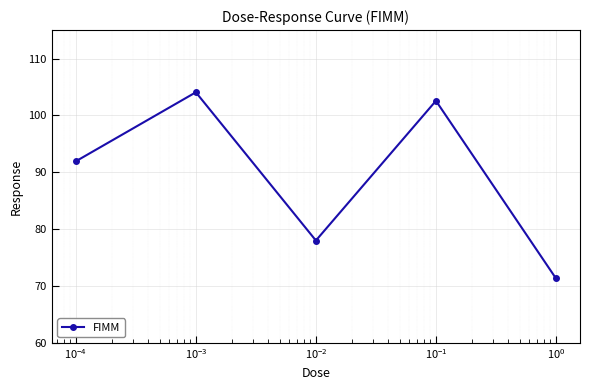

What is the minimum value shown in the chart?

71.3